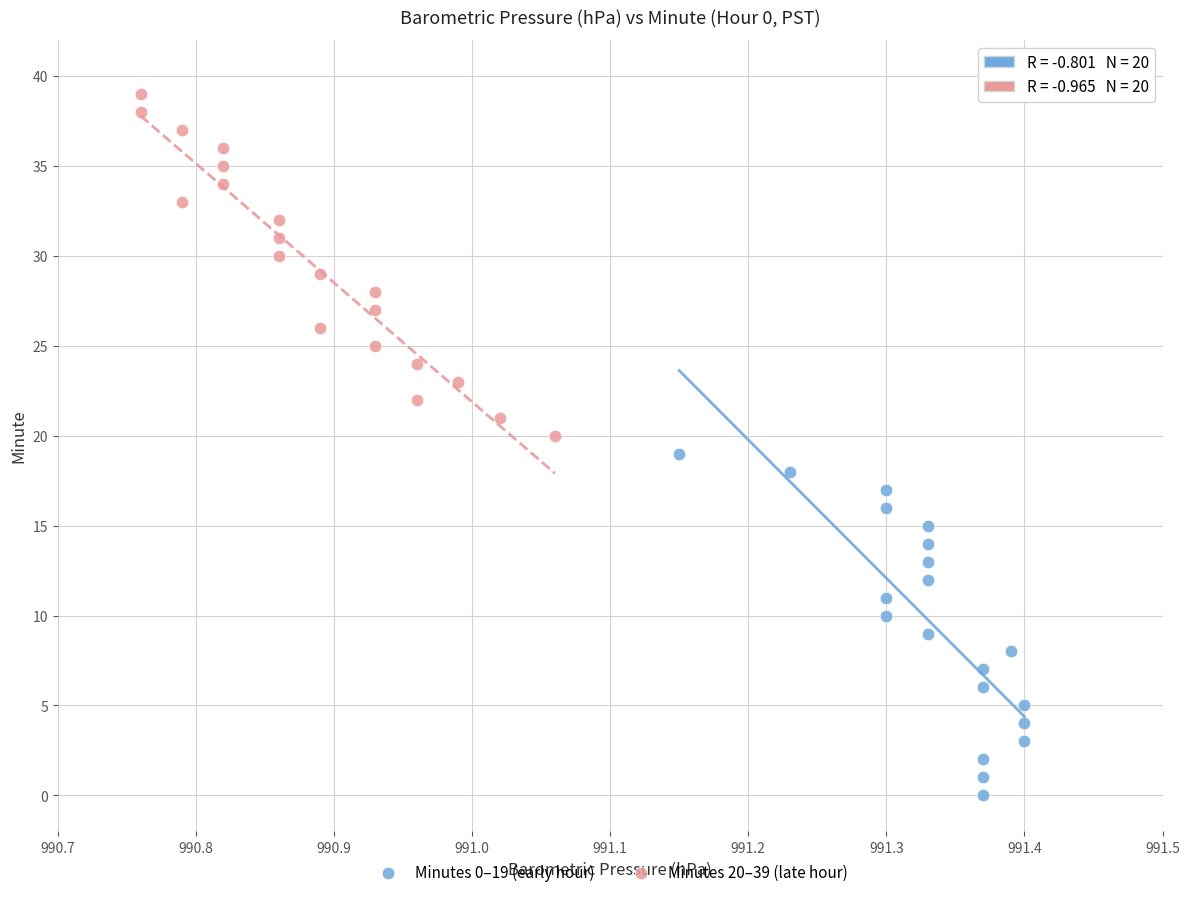

Which series contains the lowest Y value?

Minutes 0–19 (early hour)